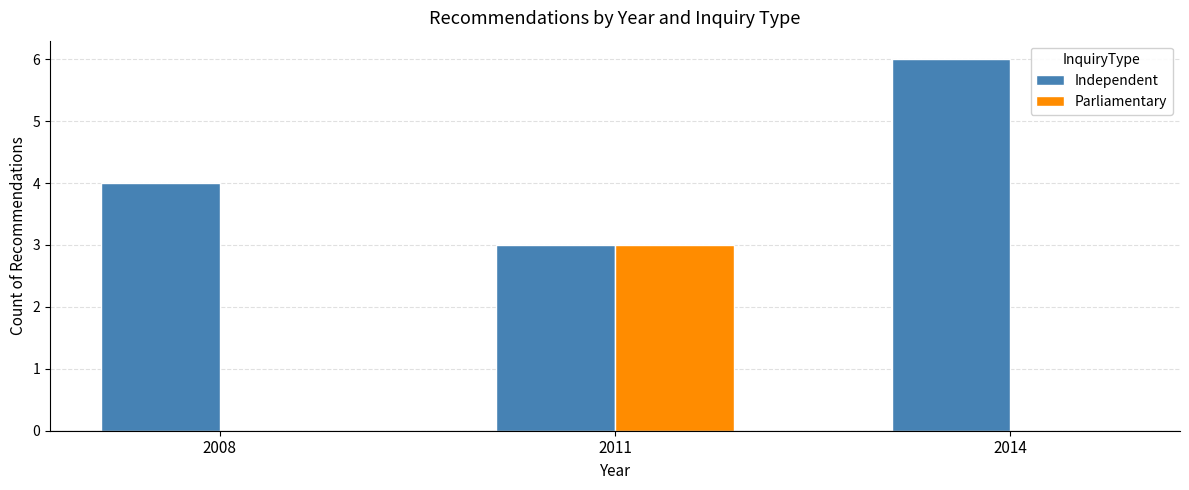

Which category has the highest value in the Parliamentary series?

2011